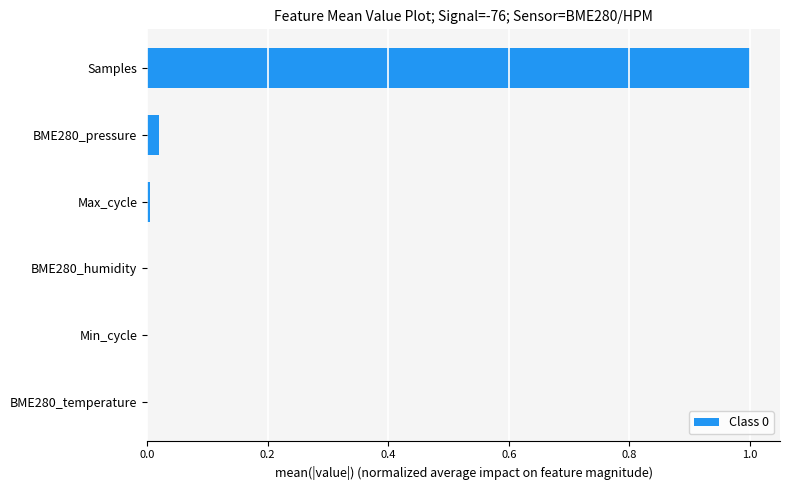

True or false: the data shows 0.0 at BME280_humidity.

True